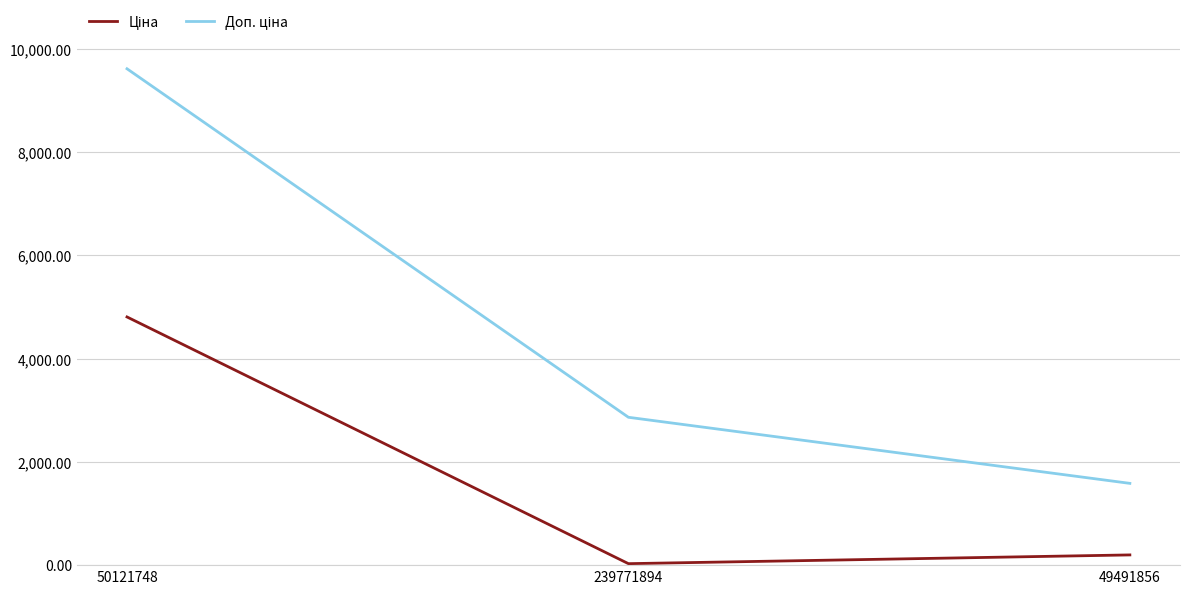

What is the spread (max minus min) of values at 50121748?

4807.4